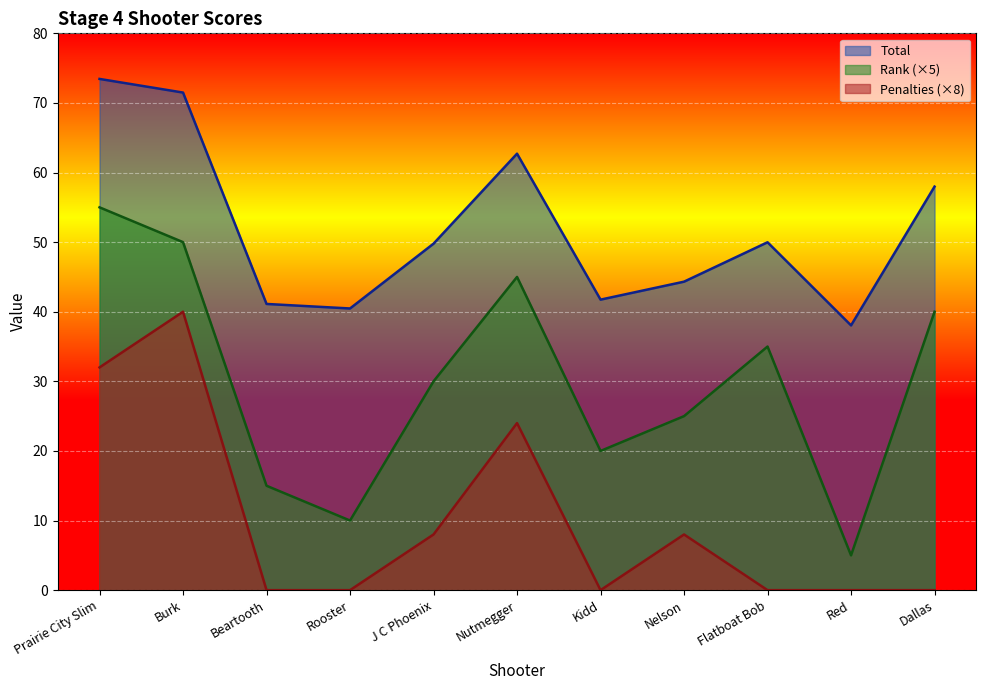

True or false: Penalties and Total intersect in this chart.

False